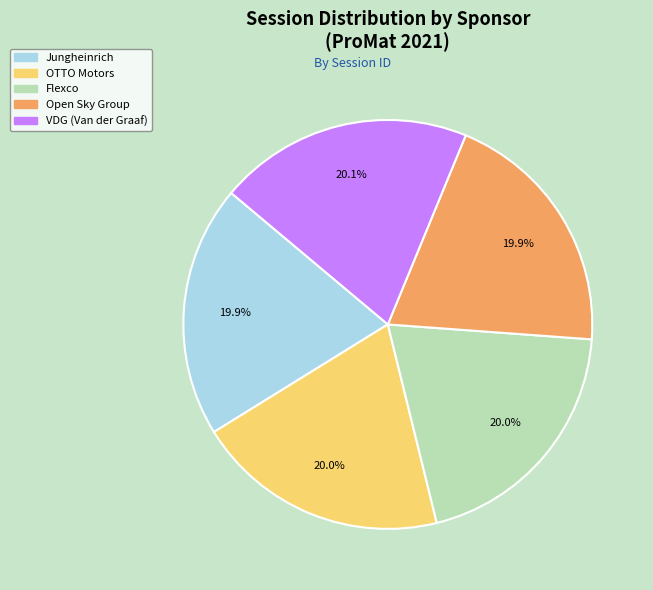

Combined, do Jungheinrich and VDG (Van der Graaf) account for over 50%?

No